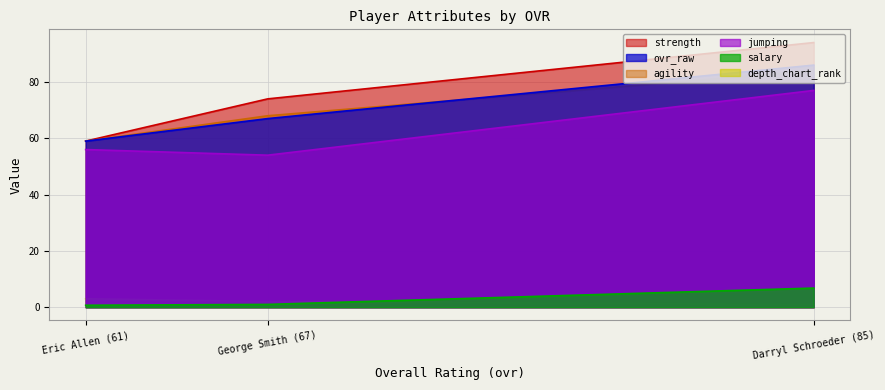

At which label is salary closest to 3?

George Smith (67)